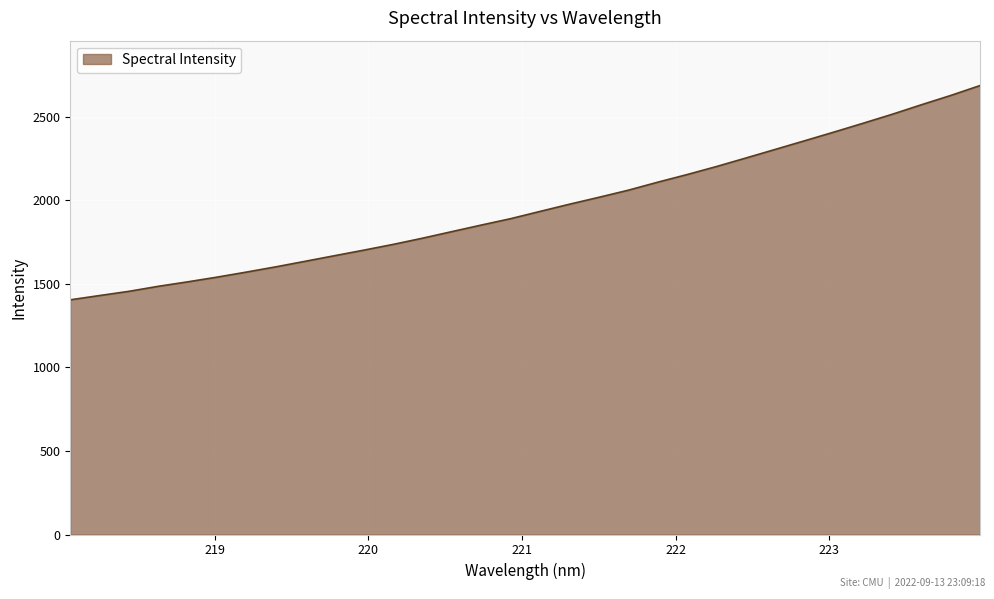

What is the difference between the second highest and minimum values?

1223.2